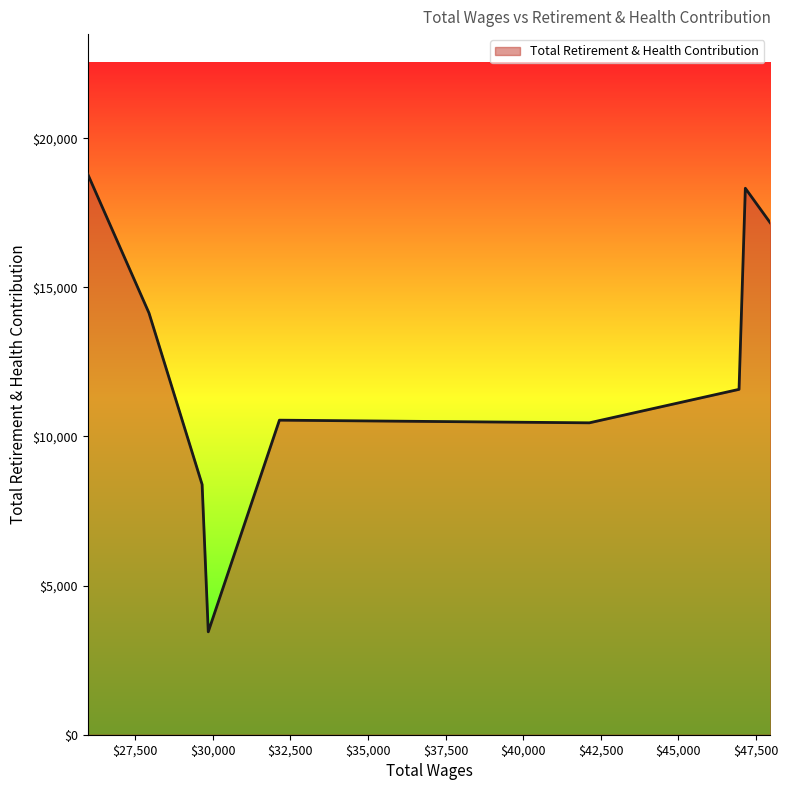

What is the maximum value shown in the chart?

18793